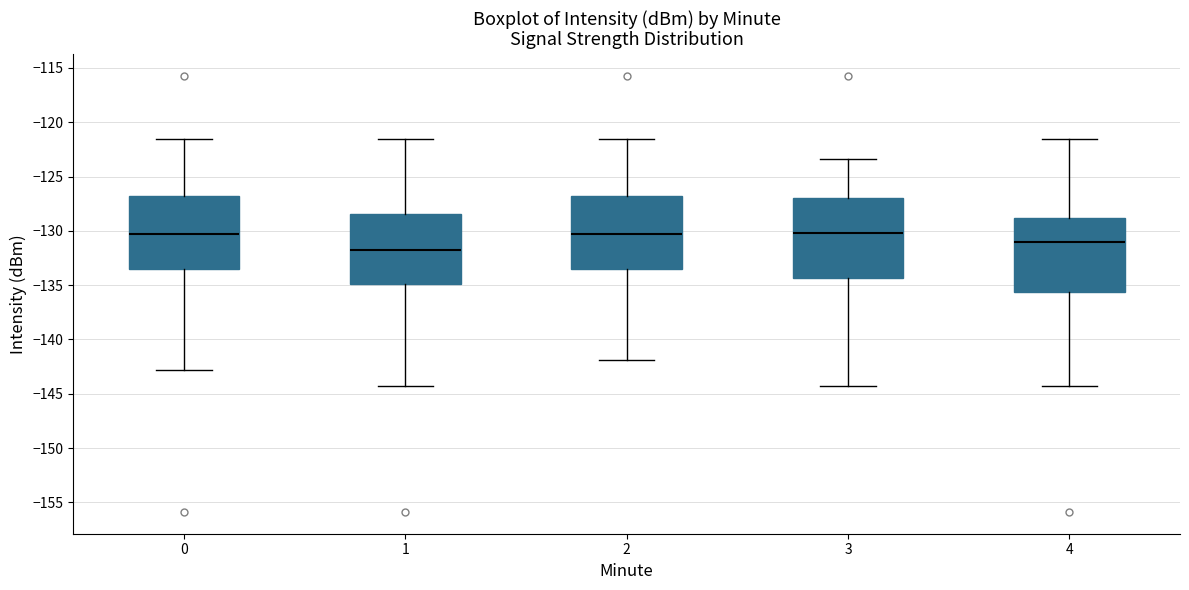

Reading left to right, transcribe this box plot: for each box, give where its median line is, the range the box spans, and where its two whiskers end, as read against the y-axis. The values are not printed on the chart, so give them approximately, as read against the axis.

0: median -130.5, box -133.5 to -127.0, whiskers -143.0 to -121.5
1: median -131.5, box -135.0 to -128.5, whiskers -144.5 to -121.5
2: median -130.5, box -133.5 to -127.0, whiskers -142.0 to -121.5
3: median -130.0, box -134.5 to -127.0, whiskers -144.5 to -123.5
4: median -131.0, box -135.5 to -129.0, whiskers -144.5 to -121.5